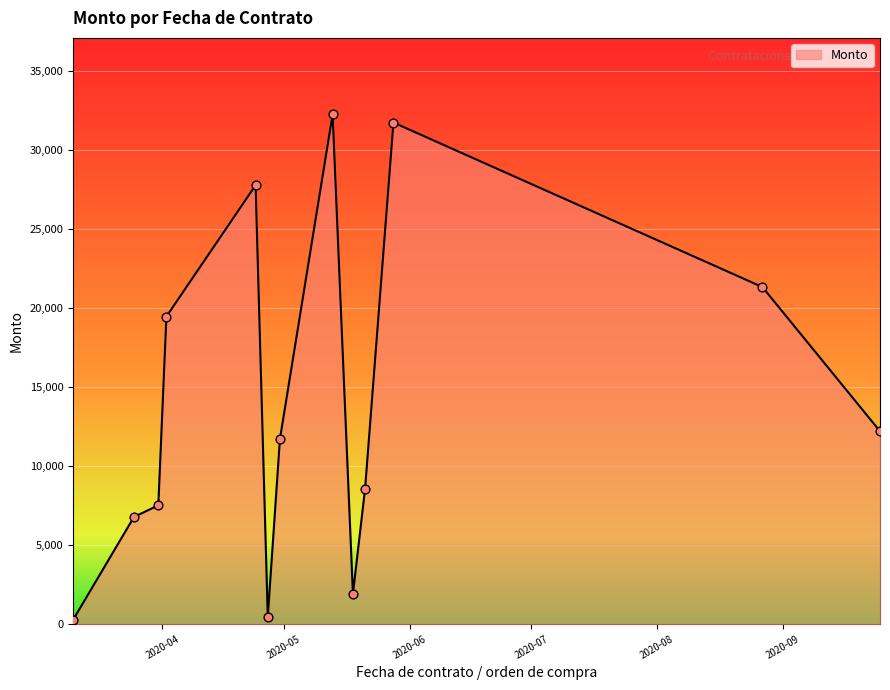

What is the change in value from 2020-03-31 to 2020-04-30?

+4200.6